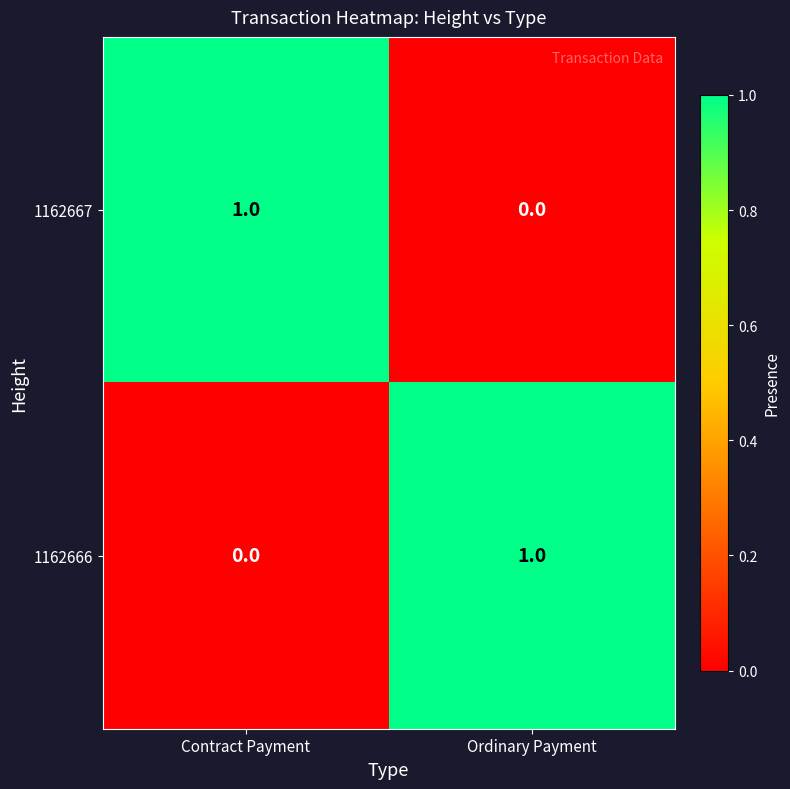

Count the number of data series in this chart.

2